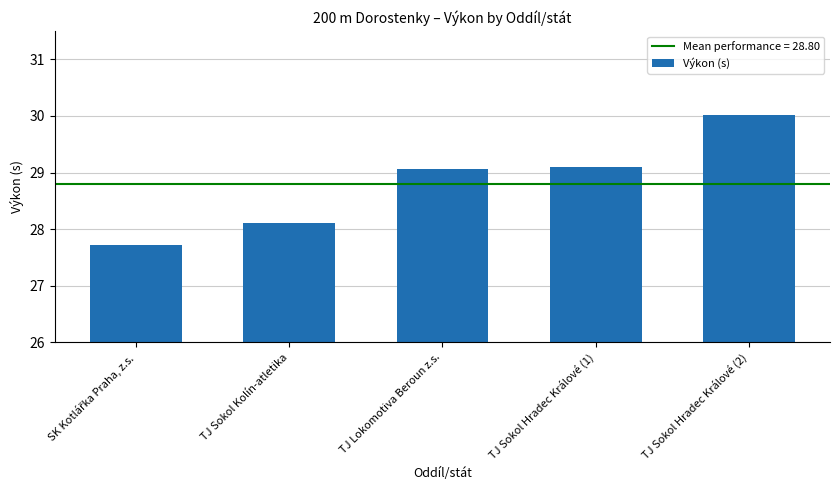

Approximately how many times larger is the value at TJ Sokol Hradec Králové (2) compared to TJ Sokol Hradec Králové (1)?

1.0